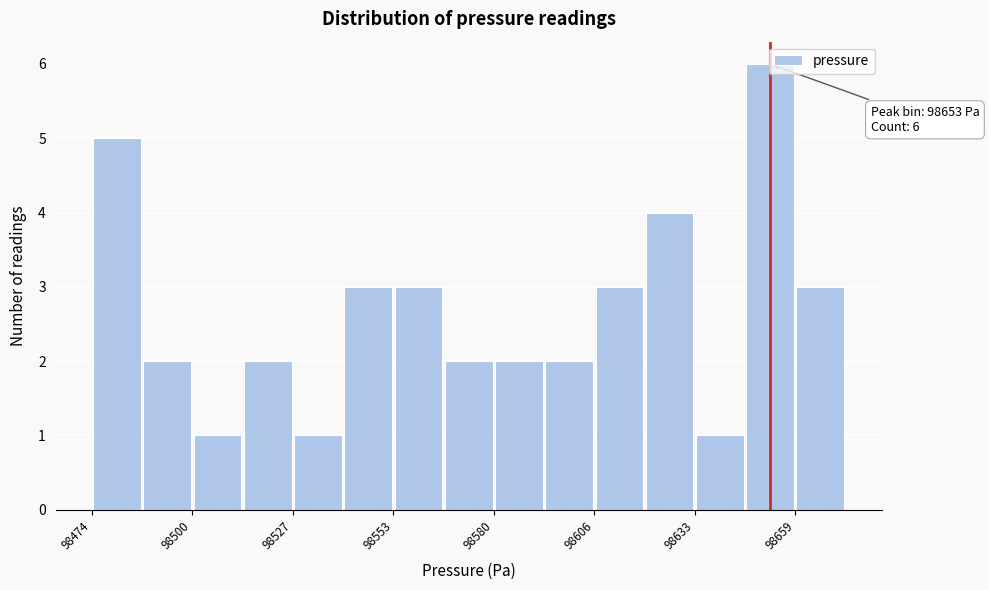

Read against the x-axis, roughly where is the centre of the tallest bar?

98655